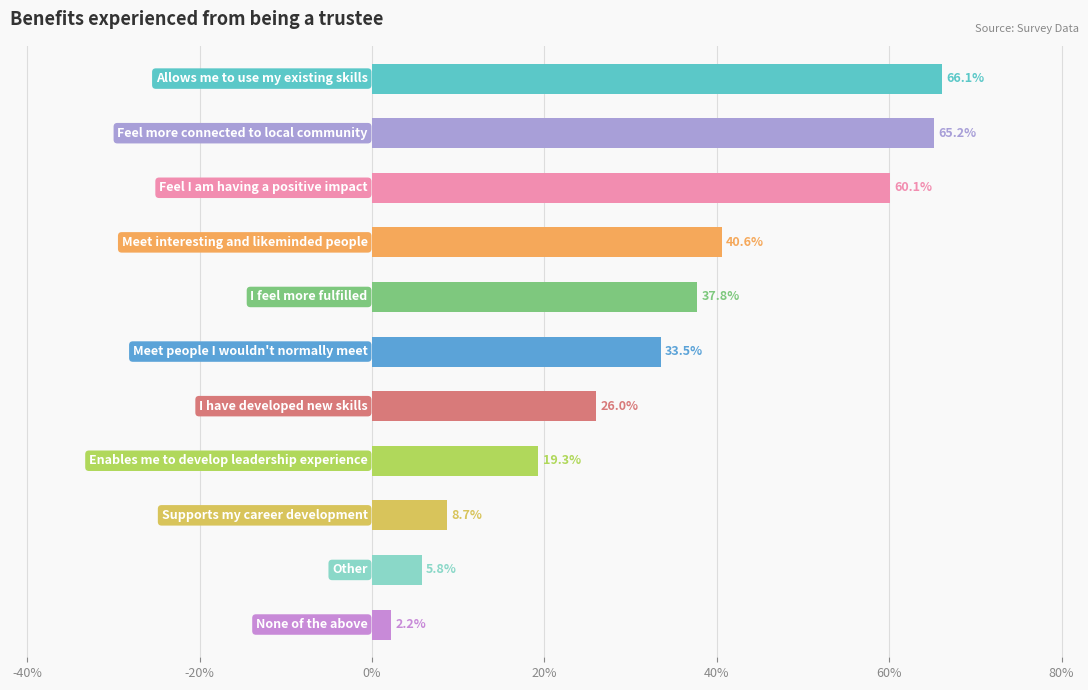

Are the bars horizontal?

Yes